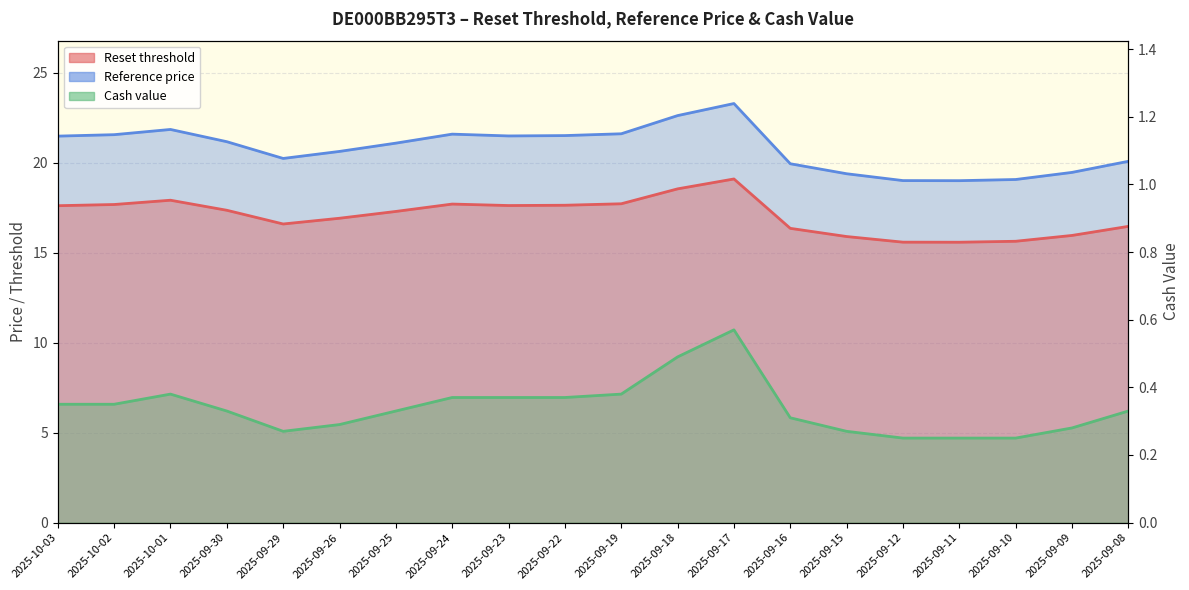

Reading left to right, transcribe all the data shown in this chart.

Reset threshold: 2025-10-03=17.6	2025-10-02=17.7	2025-10-01=17.9	2025-09-30=17.4	2025-09-29=16.6	2025-09-26=16.9	2025-09-25=17.3	2025-09-24=17.7	2025-09-23=17.6	2025-09-22=17.6	2025-09-19=17.7	2025-09-18=18.5	2025-09-17=19.1	2025-09-16=16.3	2025-09-15=15.9	2025-09-12=15.6	2025-09-11=15.6	2025-09-10=15.6	2025-09-09=16.0	2025-09-08=16.5
Reference price: 2025-10-03=21.5	2025-10-02=21.6	2025-10-01=21.8	2025-09-30=21.2	2025-09-29=20.2	2025-09-26=20.6	2025-09-25=21.1	2025-09-24=21.6	2025-09-23=21.5	2025-09-22=21.5	2025-09-19=21.6	2025-09-18=22.6	2025-09-17=23.3	2025-09-16=19.9	2025-09-15=19.4	2025-09-12=19.0	2025-09-11=19.0	2025-09-10=19.1	2025-09-09=19.5	2025-09-08=20.1
Cash value: 2025-10-03=0.3	2025-10-02=0.3	2025-10-01=0.4	2025-09-30=0.3	2025-09-29=0.3	2025-09-26=0.3	2025-09-25=0.3	2025-09-24=0.4	2025-09-23=0.4	2025-09-22=0.4	2025-09-19=0.4	2025-09-18=0.5	2025-09-17=0.6	2025-09-16=0.3	2025-09-15=0.3	2025-09-12=0.2	2025-09-11=0.2	2025-09-10=0.2	2025-09-09=0.3	2025-09-08=0.3